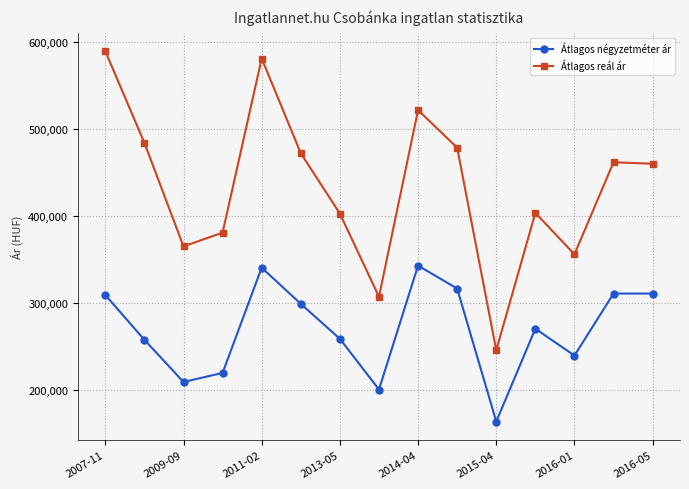

True or false: Átlagos négyzetméter ár has more than 2 points higher than both neighbors.

True